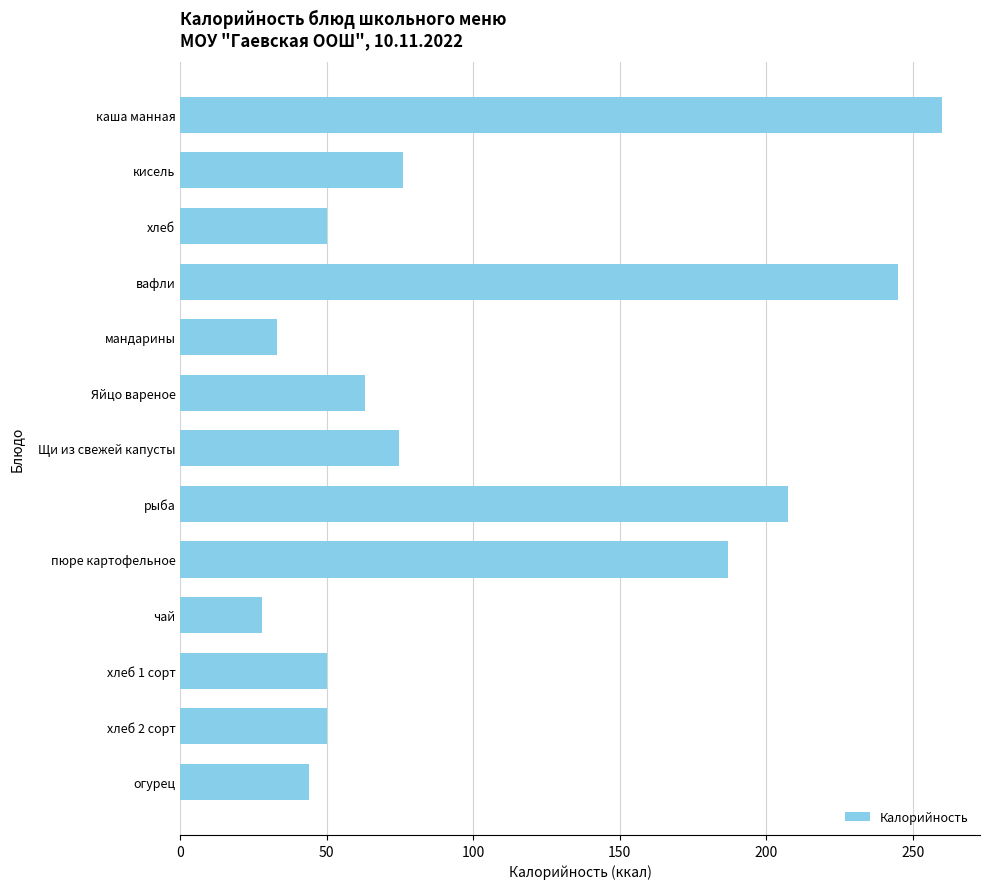

What is the average value?

105.2